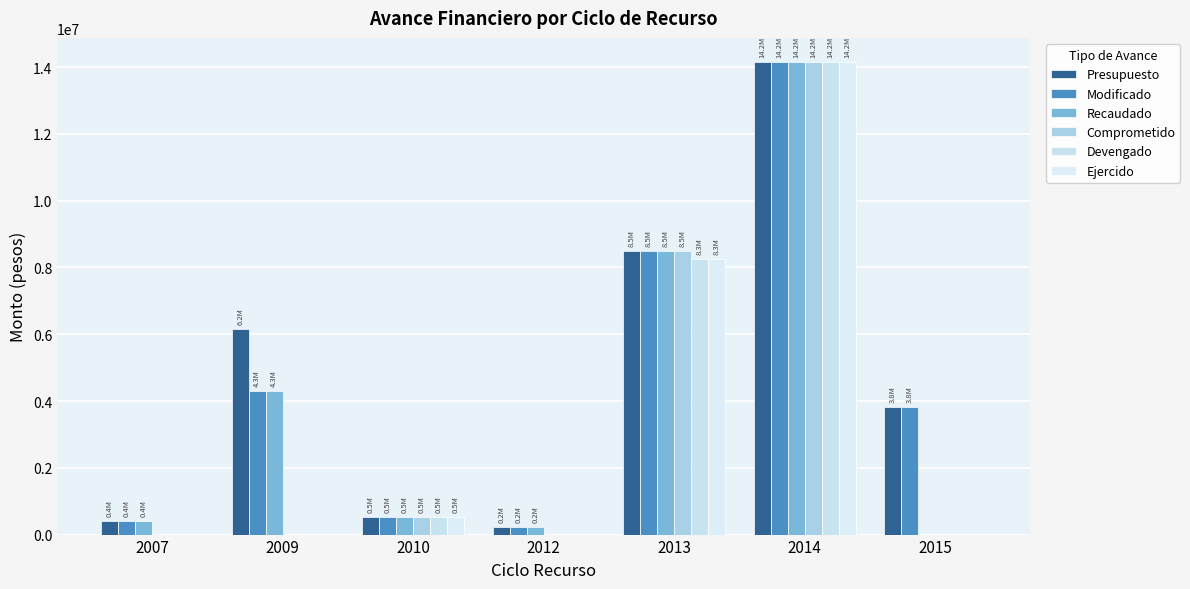

The value of Ejercido at 2012 is -8944445. True or false?

False